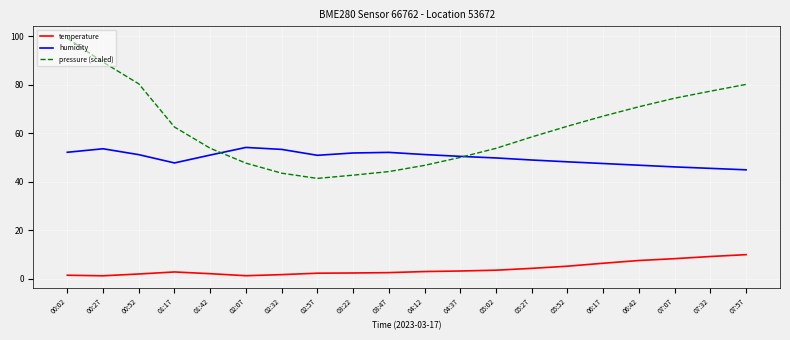

True or false: temperature and pressure (scaled) intersect in this chart.

False